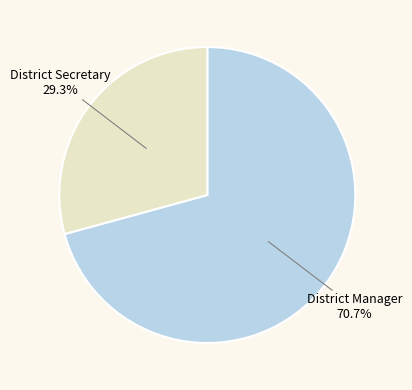

To the nearest percent, what is the difference between the largest and smallest slice percentages?

41%